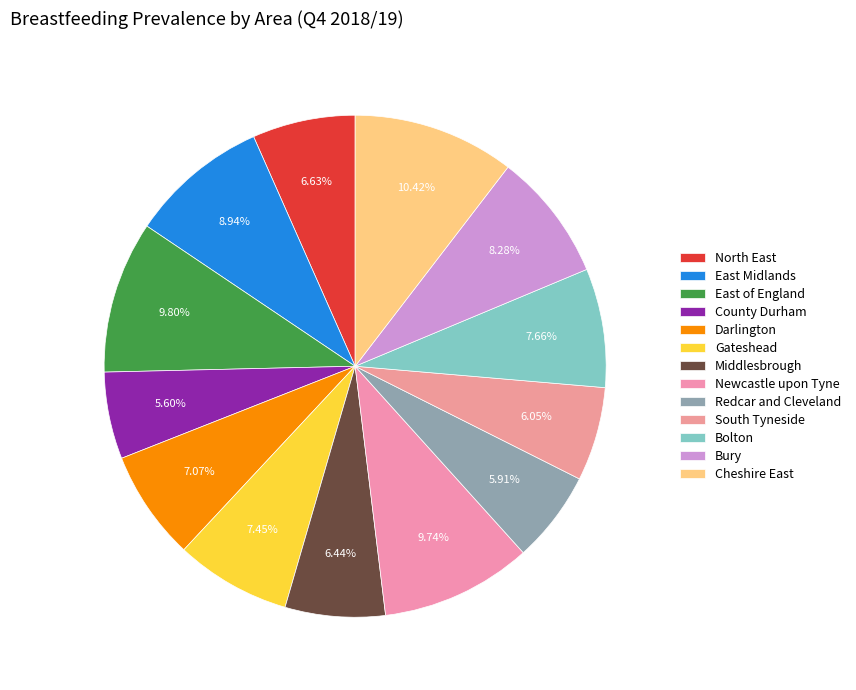

To the nearest percent, what is the average slice percentage?

8%